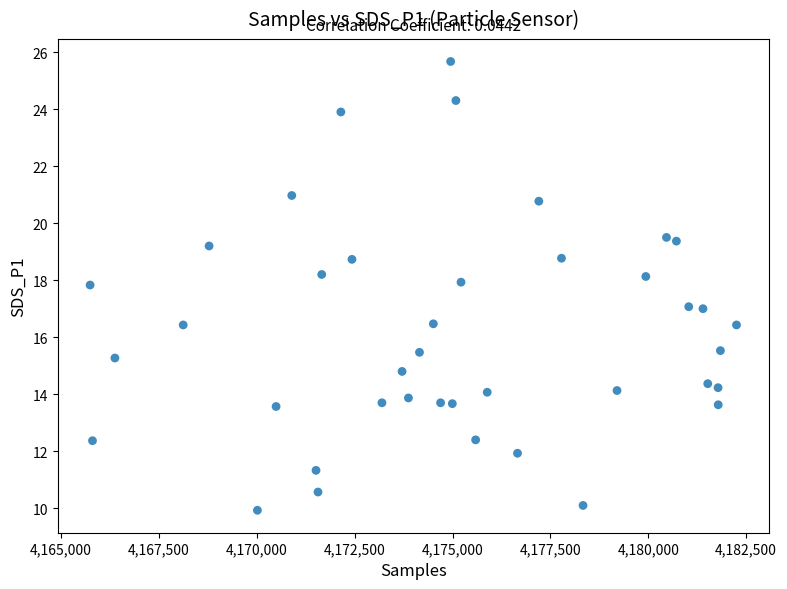

What is the range of X values (max minus min)?

16512.0